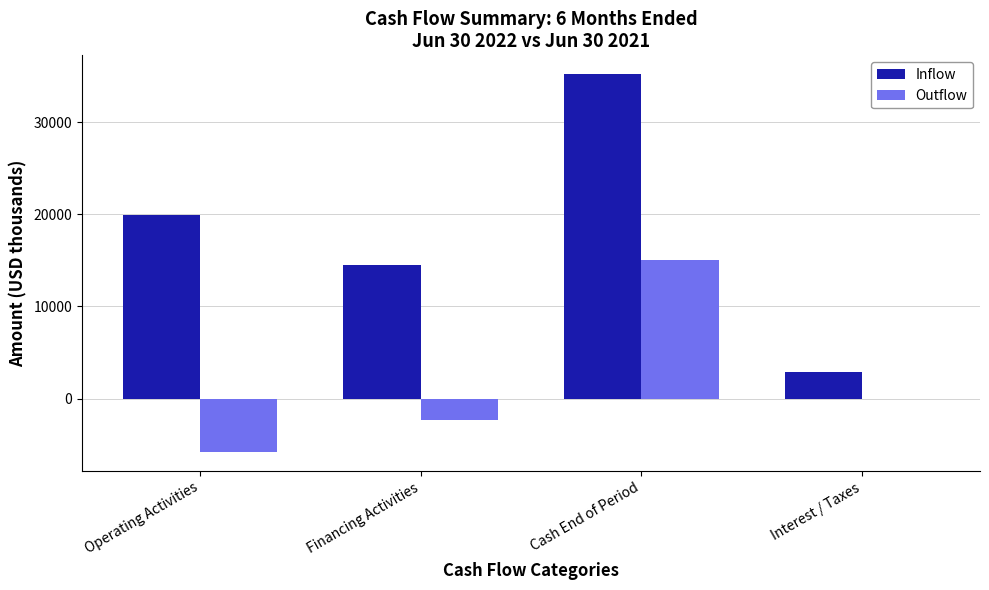

Reading left to right, what are all the values shown in this chart?

Inflow: Operating Activities=19894	Financing Activities=14492	Cash End of Period=35194	Interest / Taxes=2865
Outflow: Operating Activities=-5800	Financing Activities=-2284	Cash End of Period=15000	Interest / Taxes=4